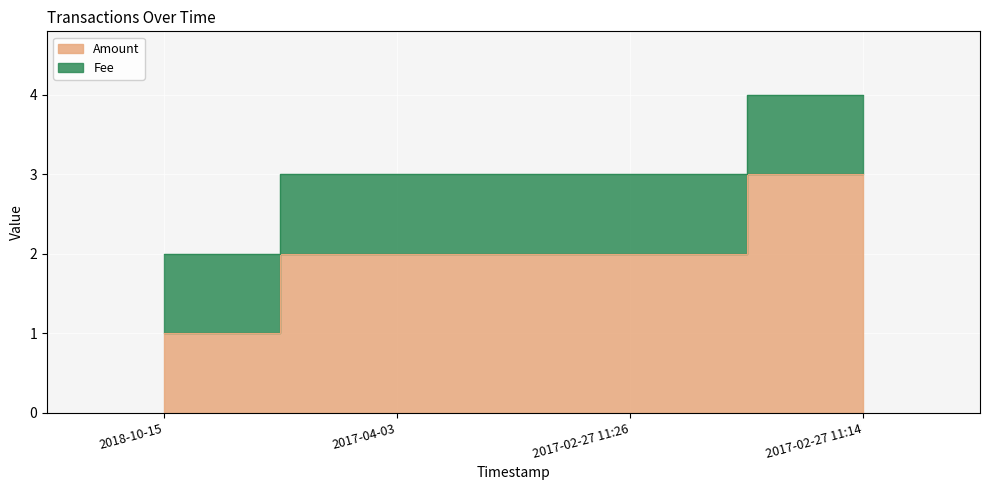

What is the minimum value shown in the chart?

1